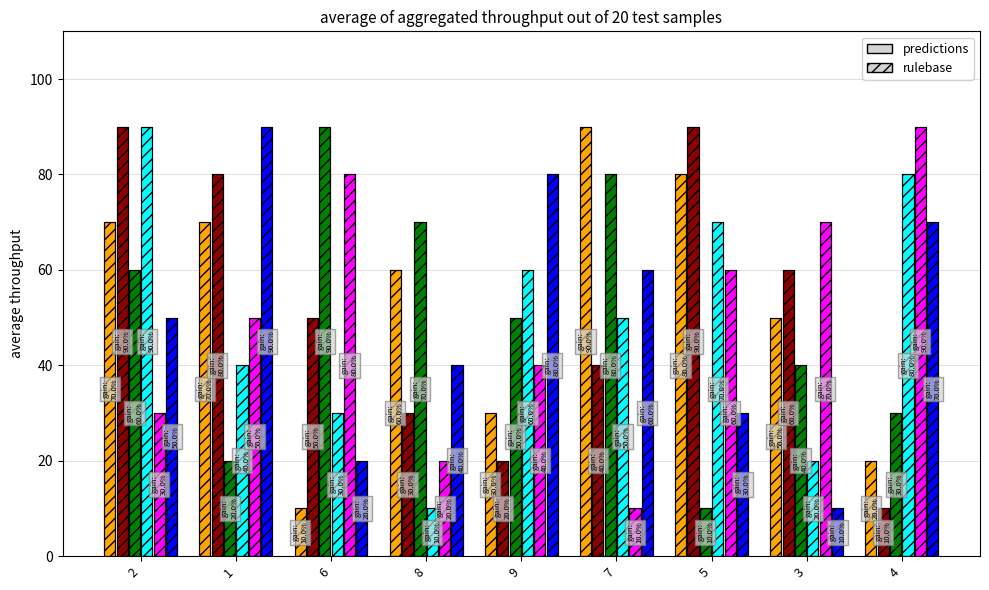

What is the difference between the highest and lowest values at 1?

70